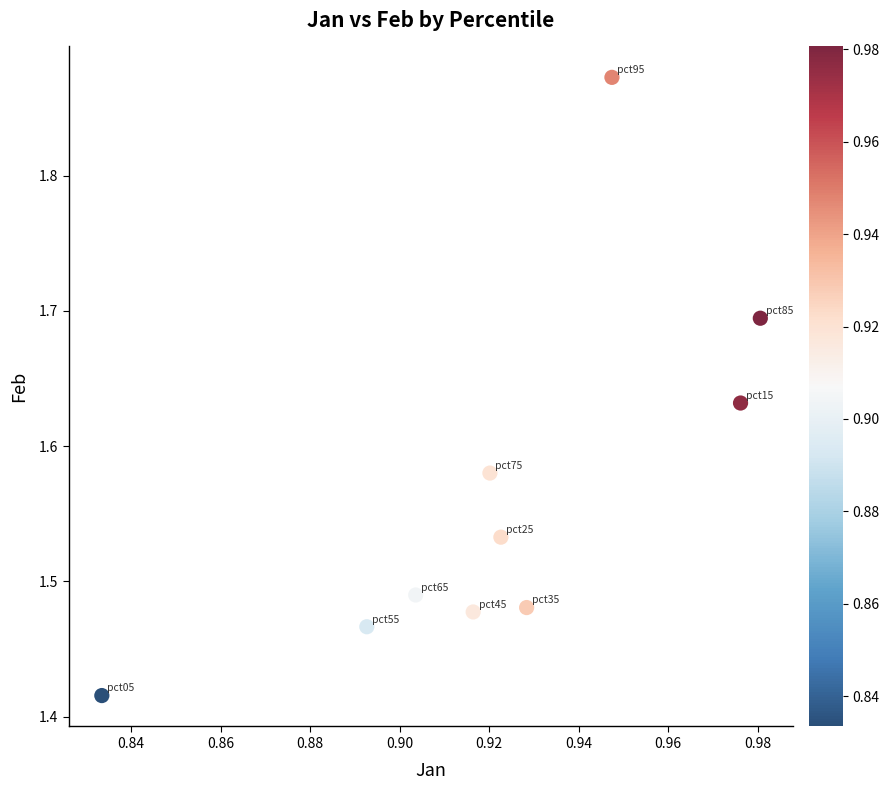

What is the average X value?

0.9